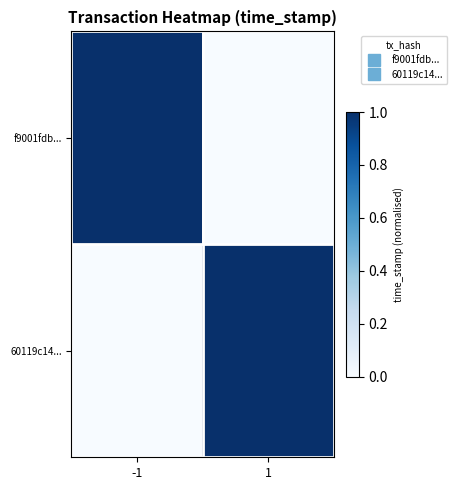

List the series in order of their peak value, lowest first.

f9001fdb..., 60119c14...